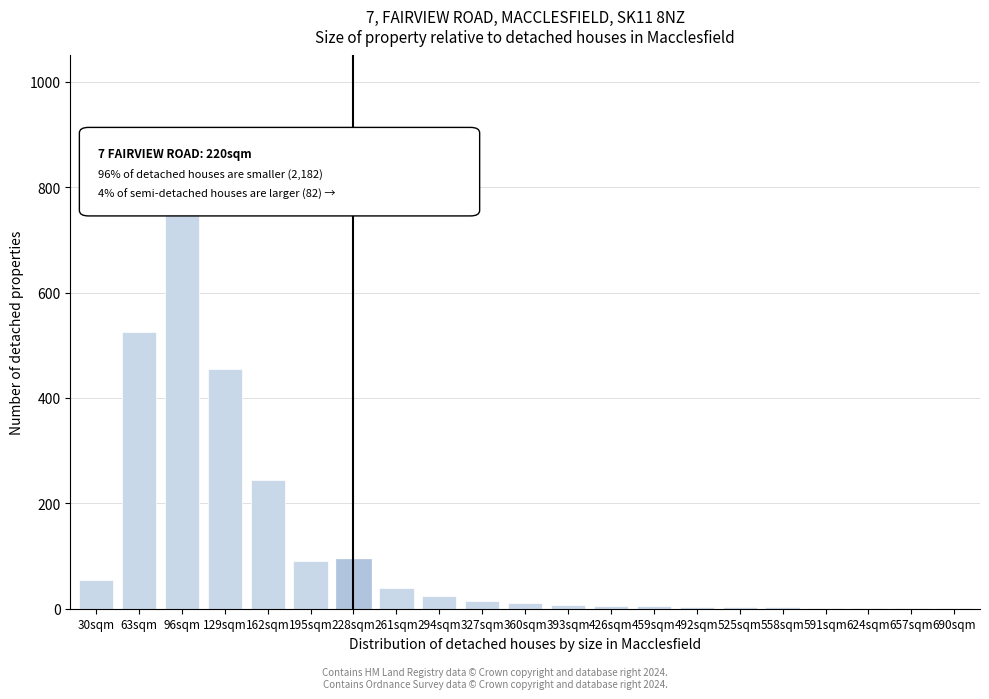

Where is the data nearest to the value 410?

129sqm